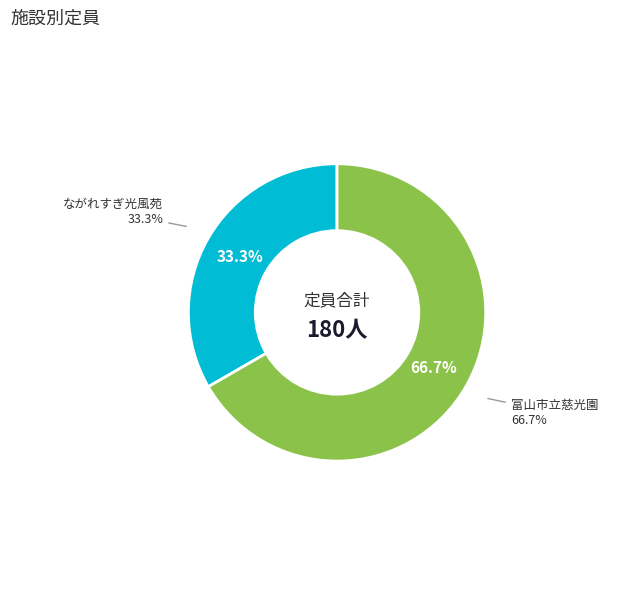

To the nearest percent, what is the average slice percentage?

50%